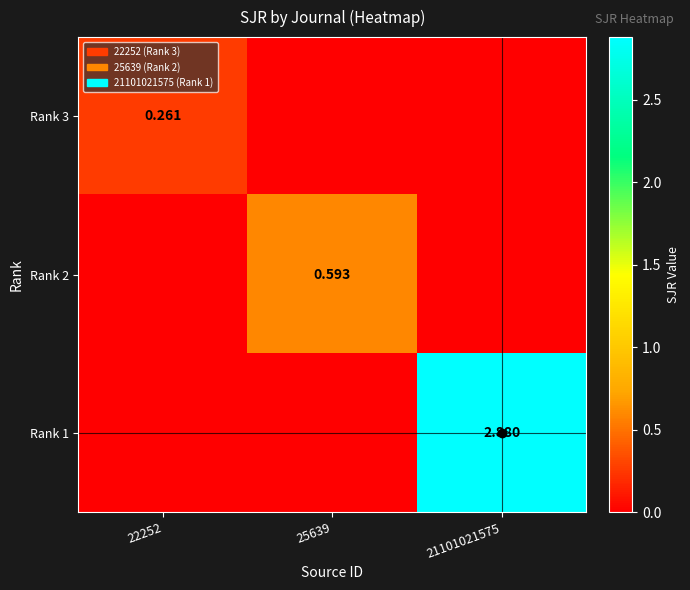

List the series in order of their peak value, highest first.

Rank 1, Rank 2, Rank 3